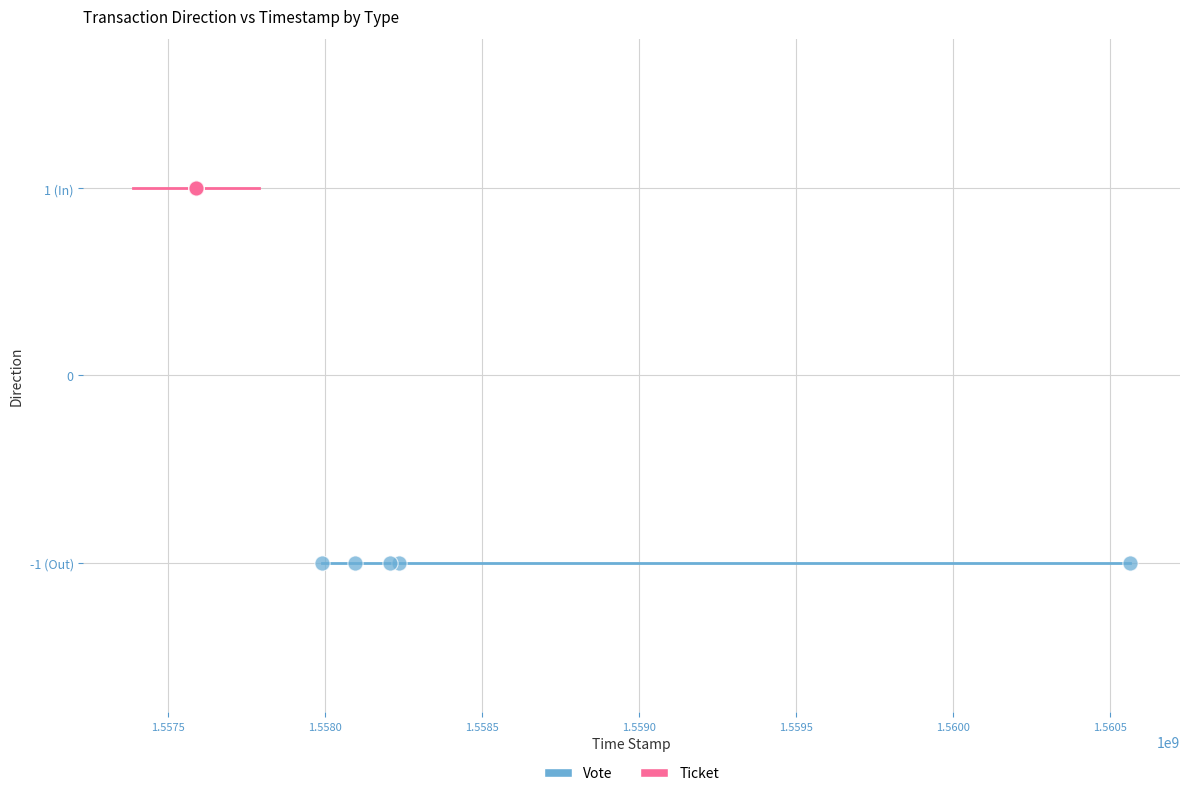

Which series contains the lowest Y value?

Vote